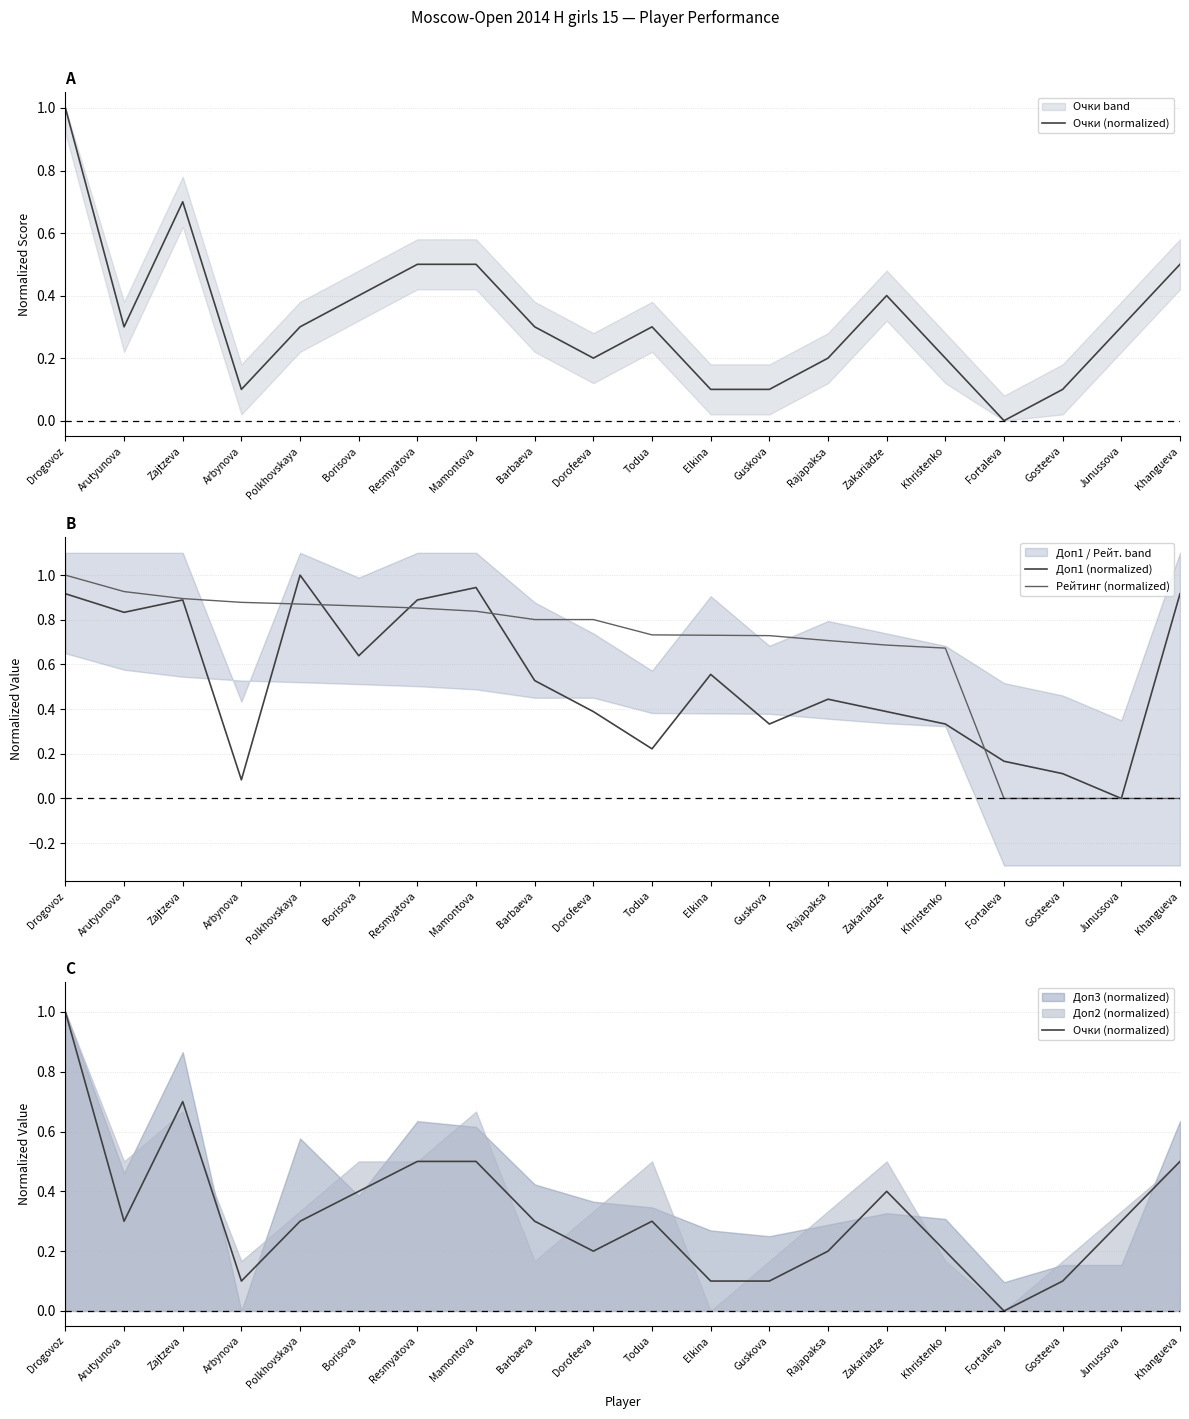

True or false: Рейтинг (normalized) and Очки (normalized) cross at least once.

False